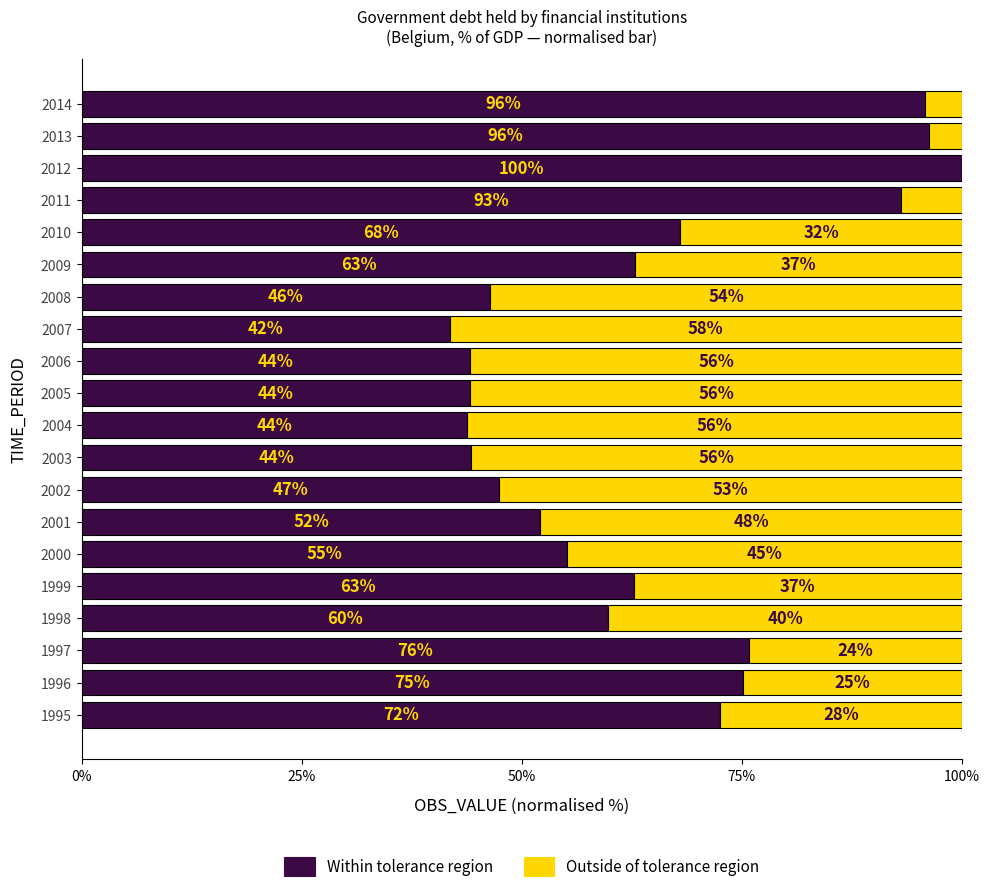

True or false: Within tolerance region has a value of 47.4 at 2002.

True